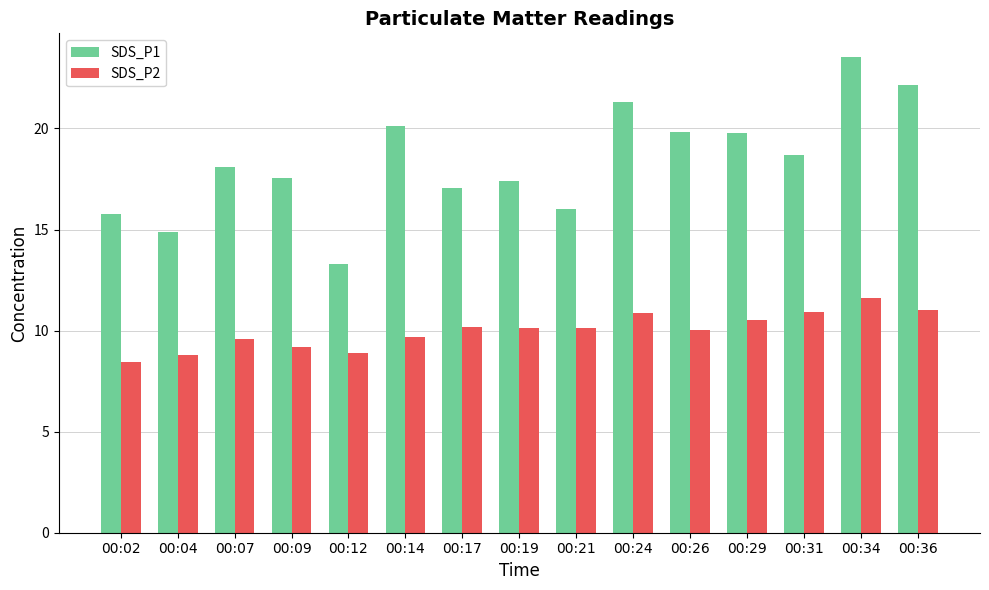

Rank the series by their average value, from lowest to highest.

SDS_P2, SDS_P1